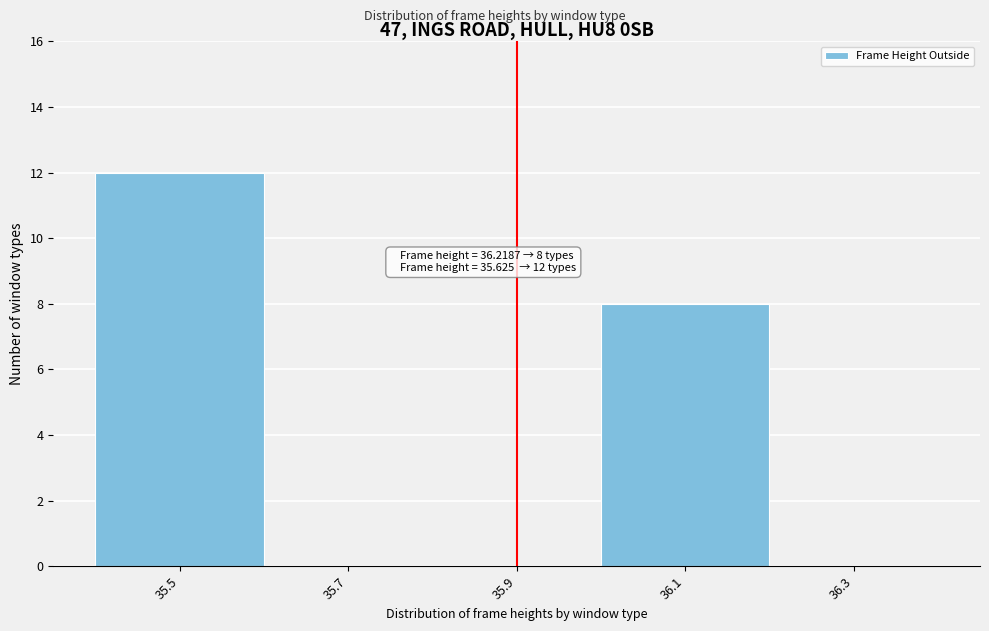

Reading left to right, list all the values displayed in this chart.

35.5=12	35.7=0	35.9=0	36.1=8	36.3=0